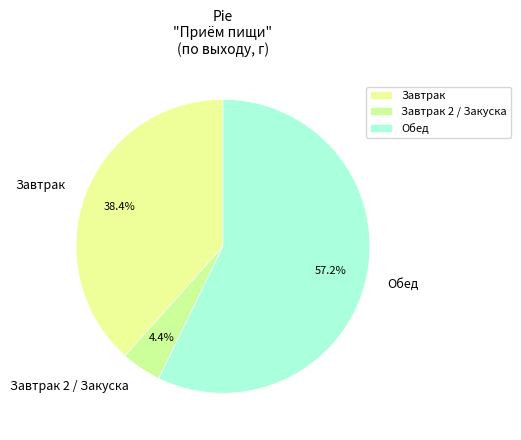

What is the largest slice in the pie chart?

Обед